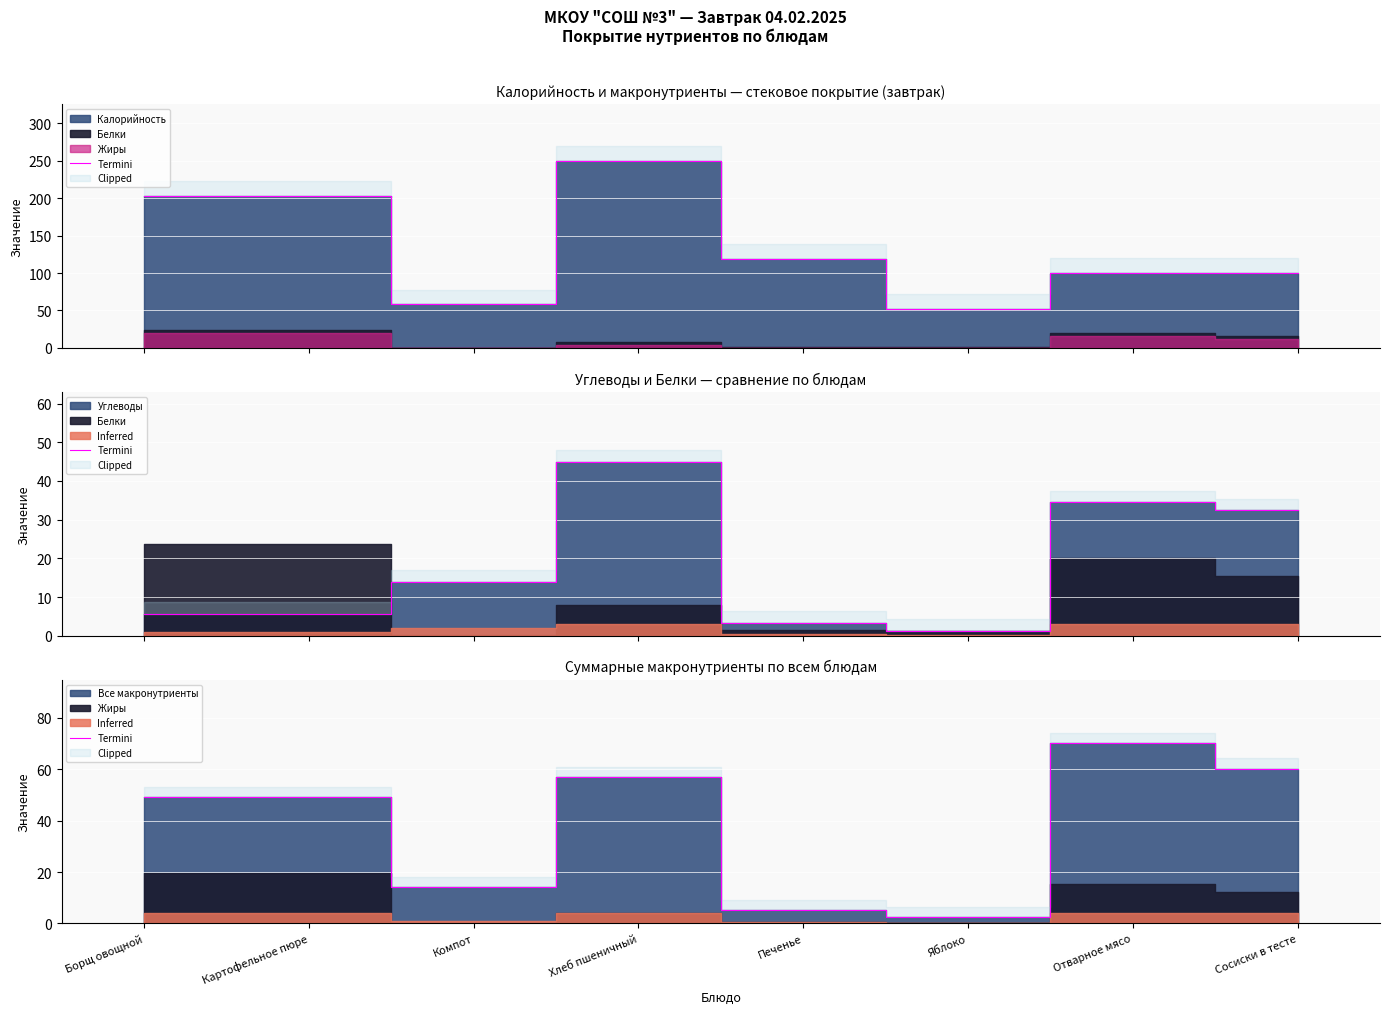

How many data points are less than 49?

3